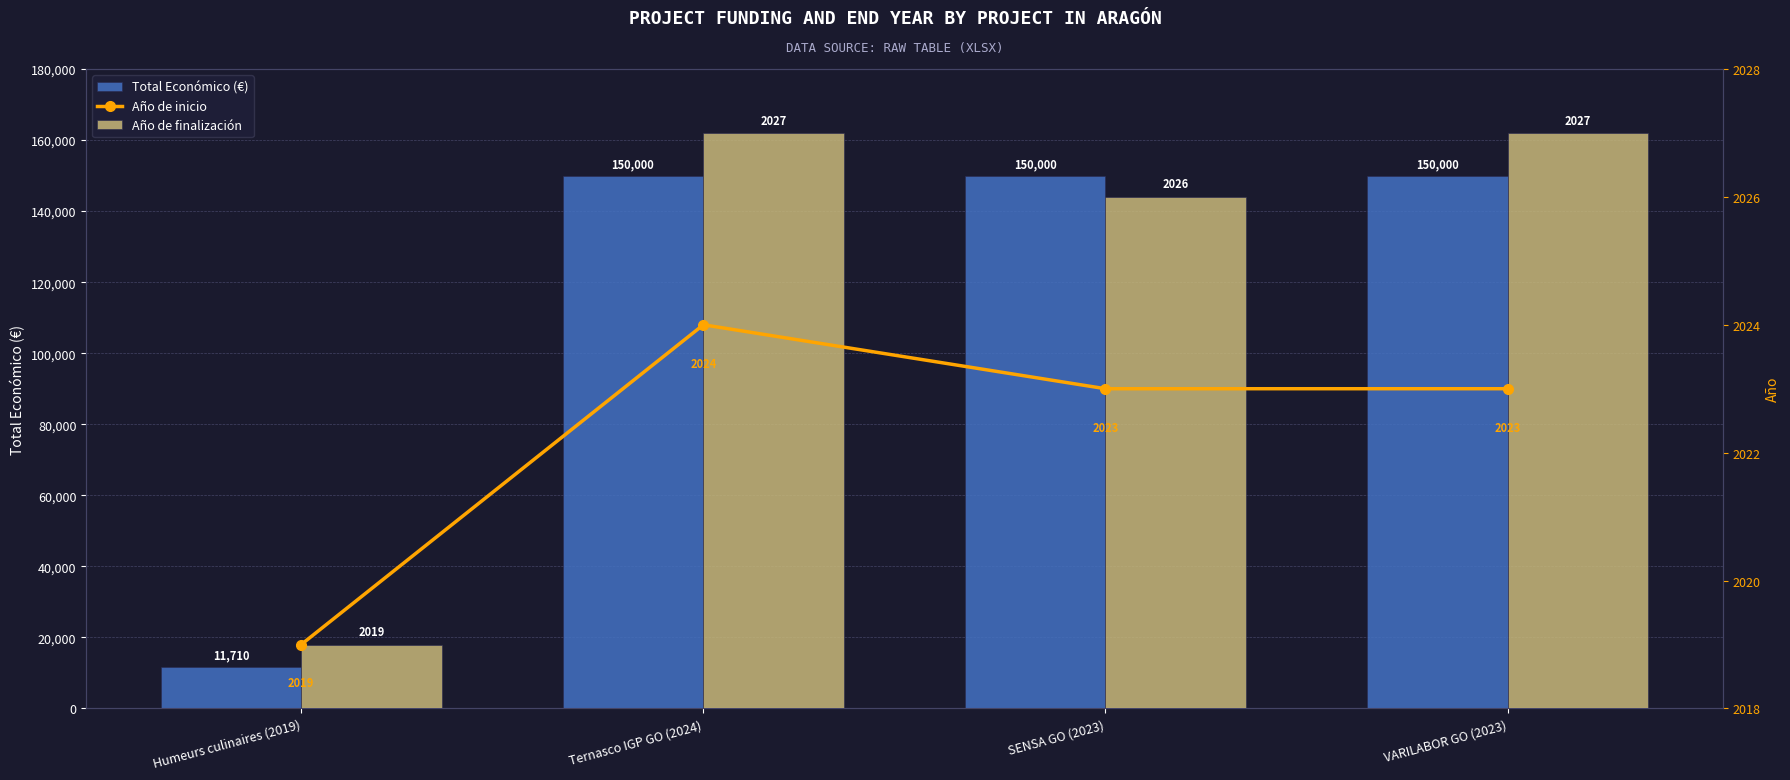

Which category has the lowest value in the Año de inicio series?

Humeurs culinaires (2019)